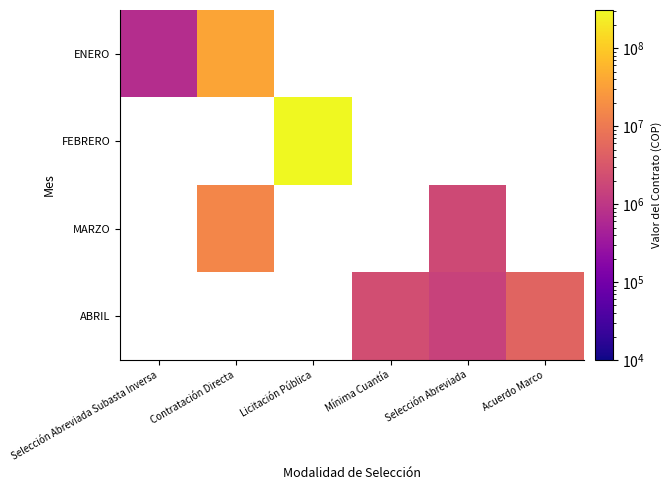

What is the lowest value of the ENERO series?

700000.0